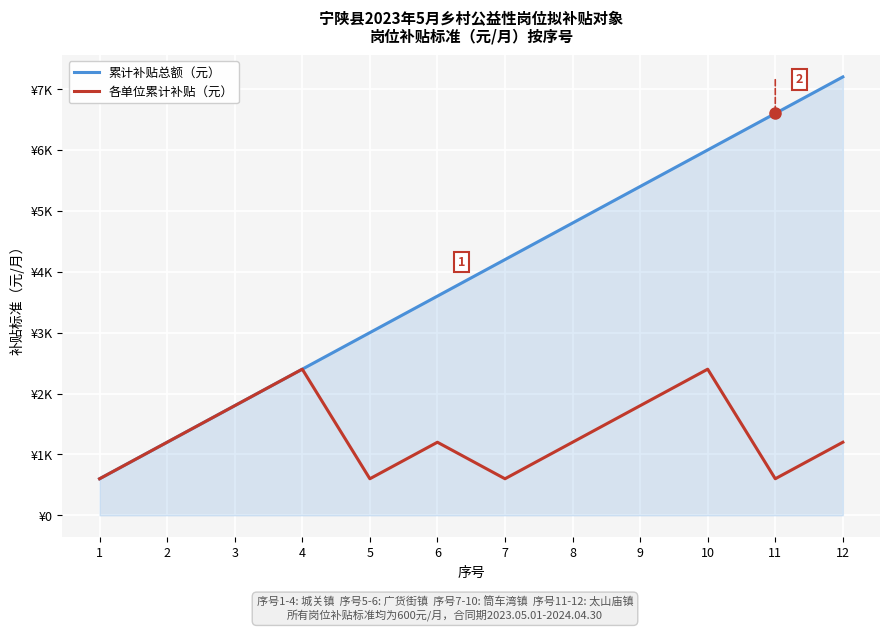

Rank the series by their average value, from lowest to highest.

各单位累计补贴（元）, 累计补贴总额（元）